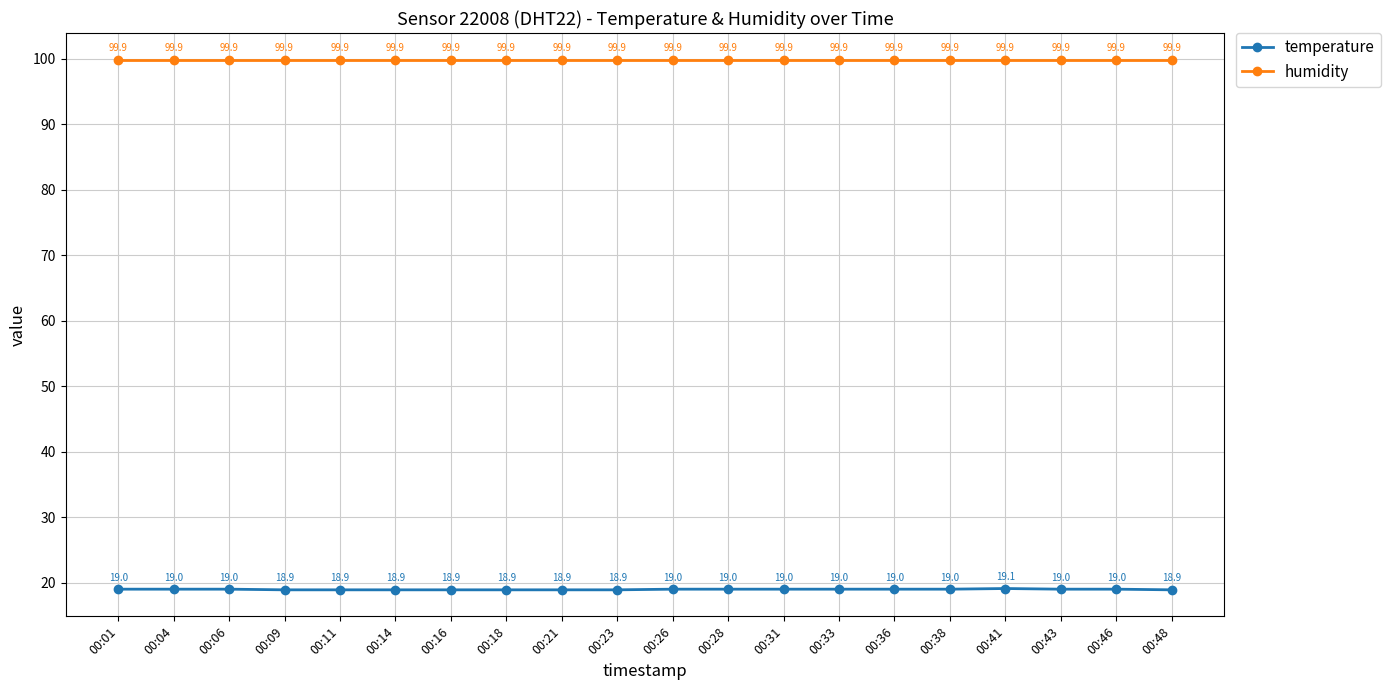

Read the humidity value at 00:41.

99.9